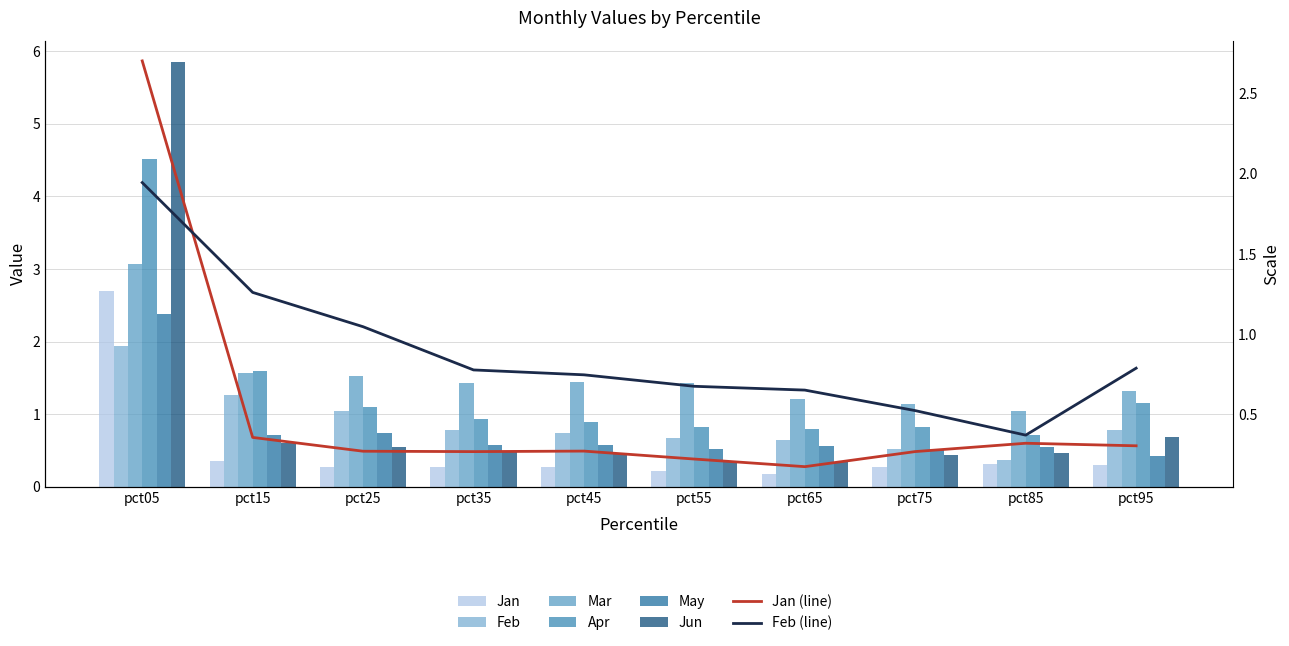

Reading left to right, list all the values displayed in this chart.

Jan: 2.7	0.4	0.3	0.3	0.3	0.2	0.2	0.3	0.3	0.3
Feb: 1.9	1.3	1.0	0.8	0.7	0.7	0.7	0.5	0.4	0.8
Mar: 3.1	1.6	1.5	1.4	1.4	1.4	1.2	1.1	1.0	1.3
Apr: 4.5	1.6	1.1	0.9	0.9	0.8	0.8	0.8	0.7	1.2
May: 2.4	0.7	0.7	0.6	0.6	0.5	0.6	0.5	0.5	0.4
Jun: 5.9	0.6	0.6	0.5	0.5	0.4	0.3	0.4	0.5	0.7